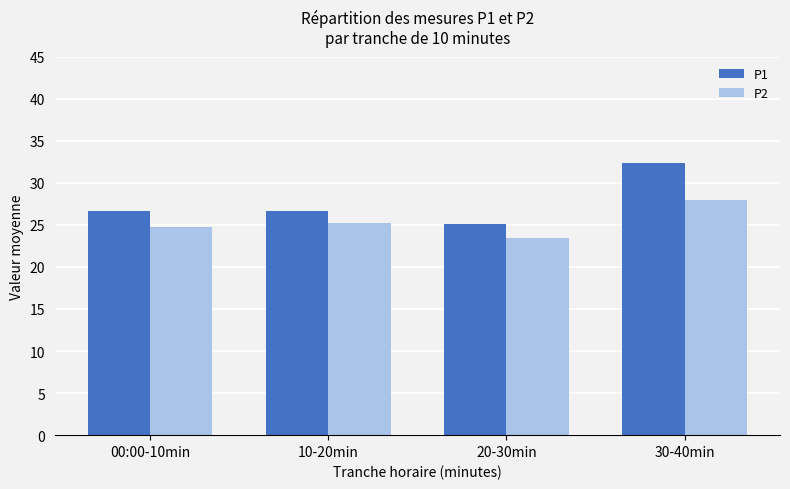

Read the P1 value at 20-30min.

25.1